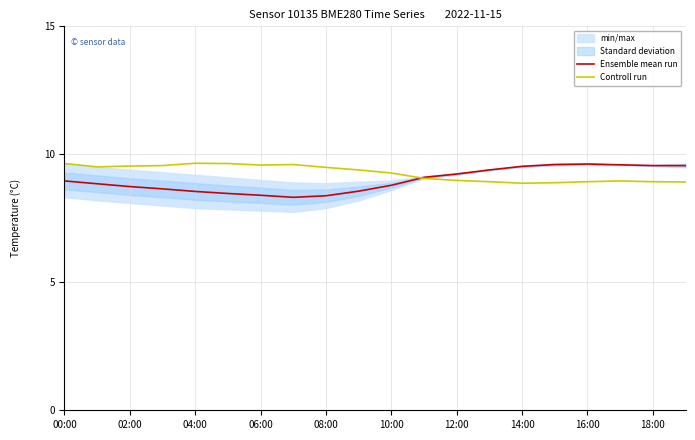

Reading left to right, what are all the values shown in this chart?

Ensemble mean run: 9.0	8.8	8.7	8.7	8.6	8.5	8.4	8.3	8.4	8.6	8.8	9.1	9.2	9.4	9.5	9.6	9.6	9.6	9.6	9.6
Controll run: 9.6	9.5	9.5	9.6	9.7	9.6	9.6	9.6	9.5	9.4	9.3	9.1	9.0	8.9	8.9	8.9	8.9	9.0	8.9	8.9